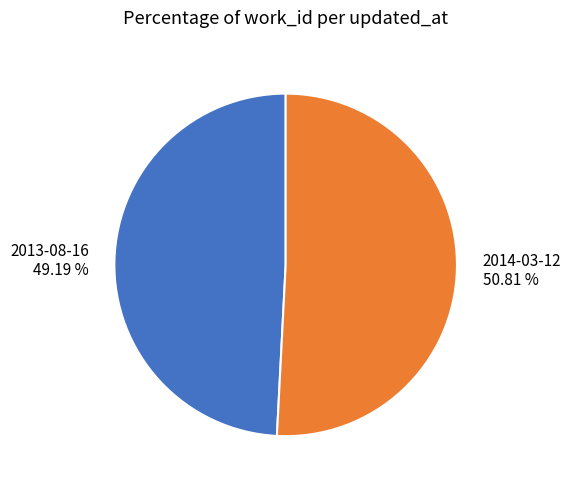

How many slices are in this pie chart?

2